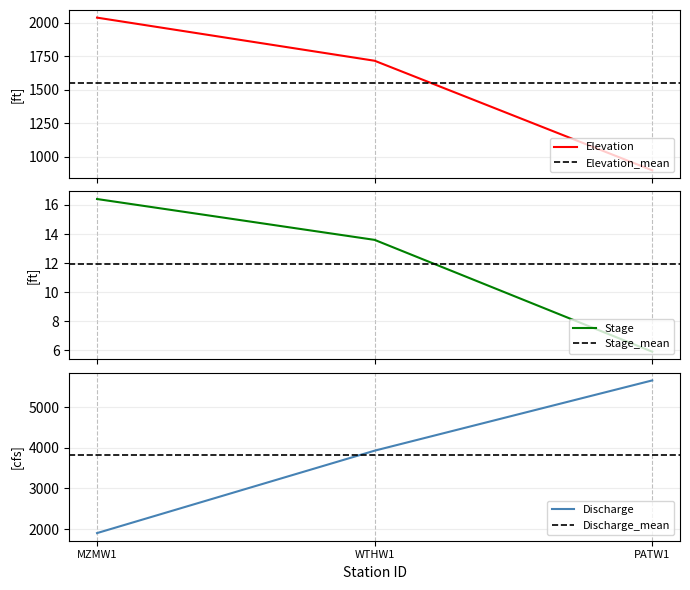

The Elevation series shows 1590.4 at PATW1. True or false?

False